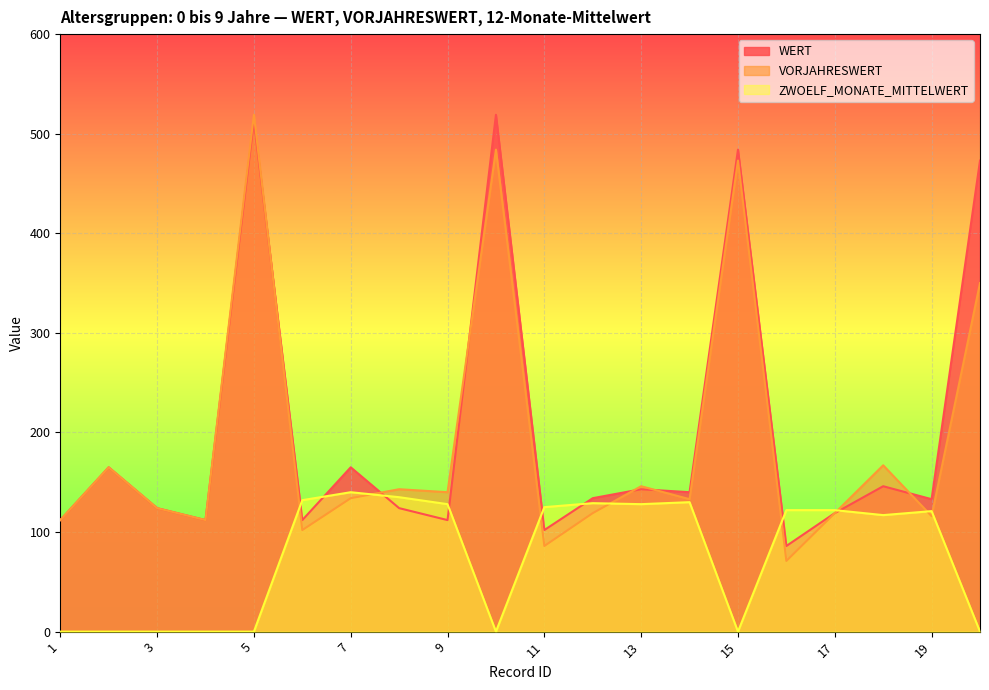

Is it true that ZWOELF_MONATE_MITTELWERT equals -48 at 10?

False